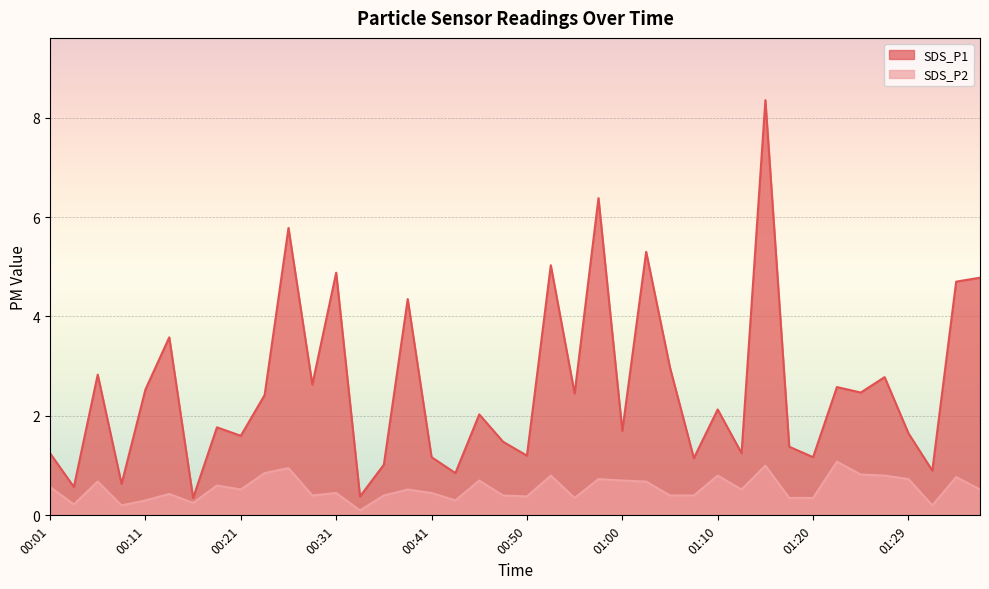

How many interior local valleys does the SDS_P2 series have?

11